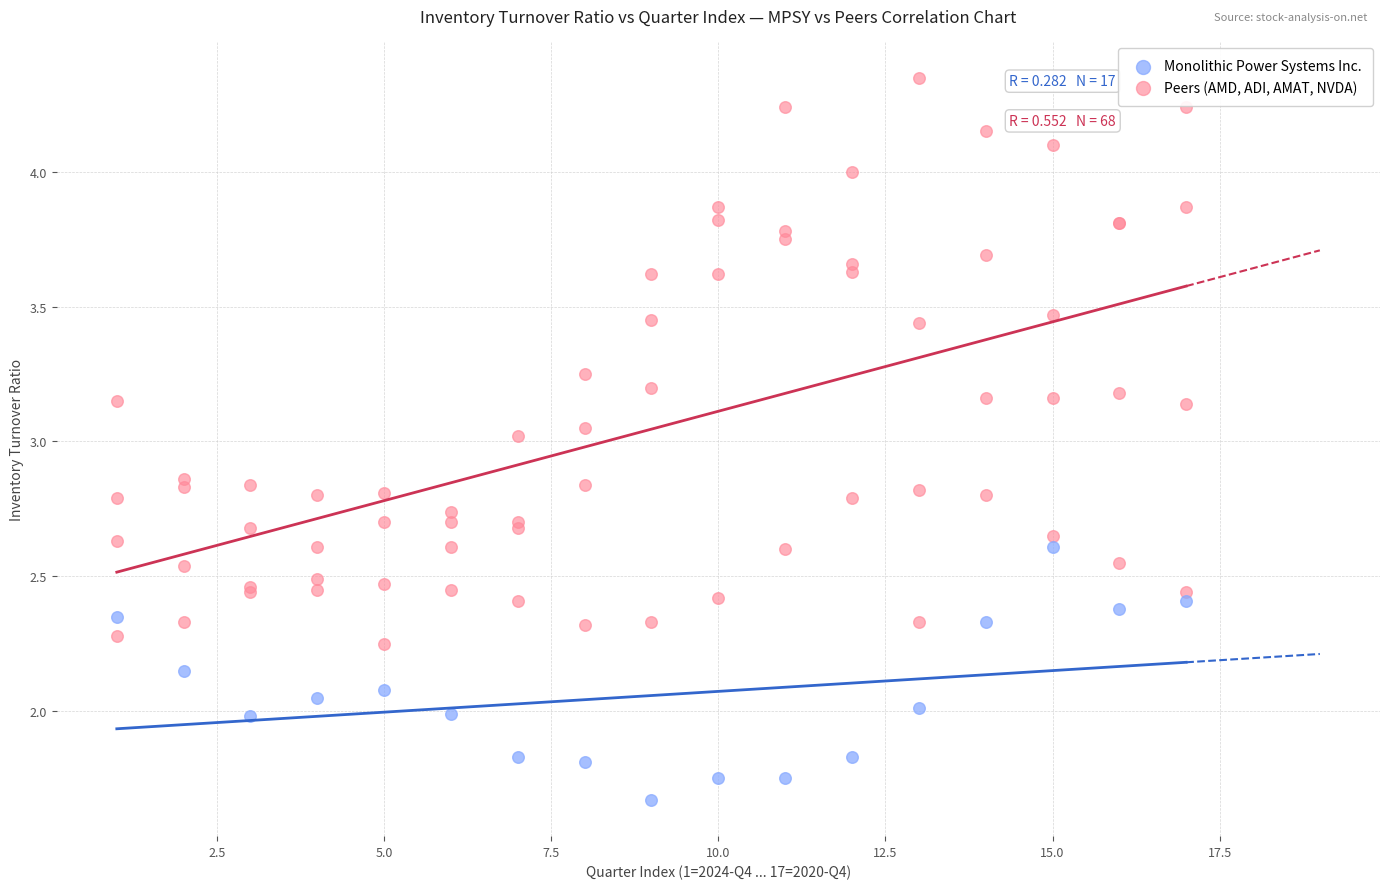

What are all the series names shown in the legend?

Monolithic Power Systems Inc., Peers (AMD, ADI, AMAT, NVDA)